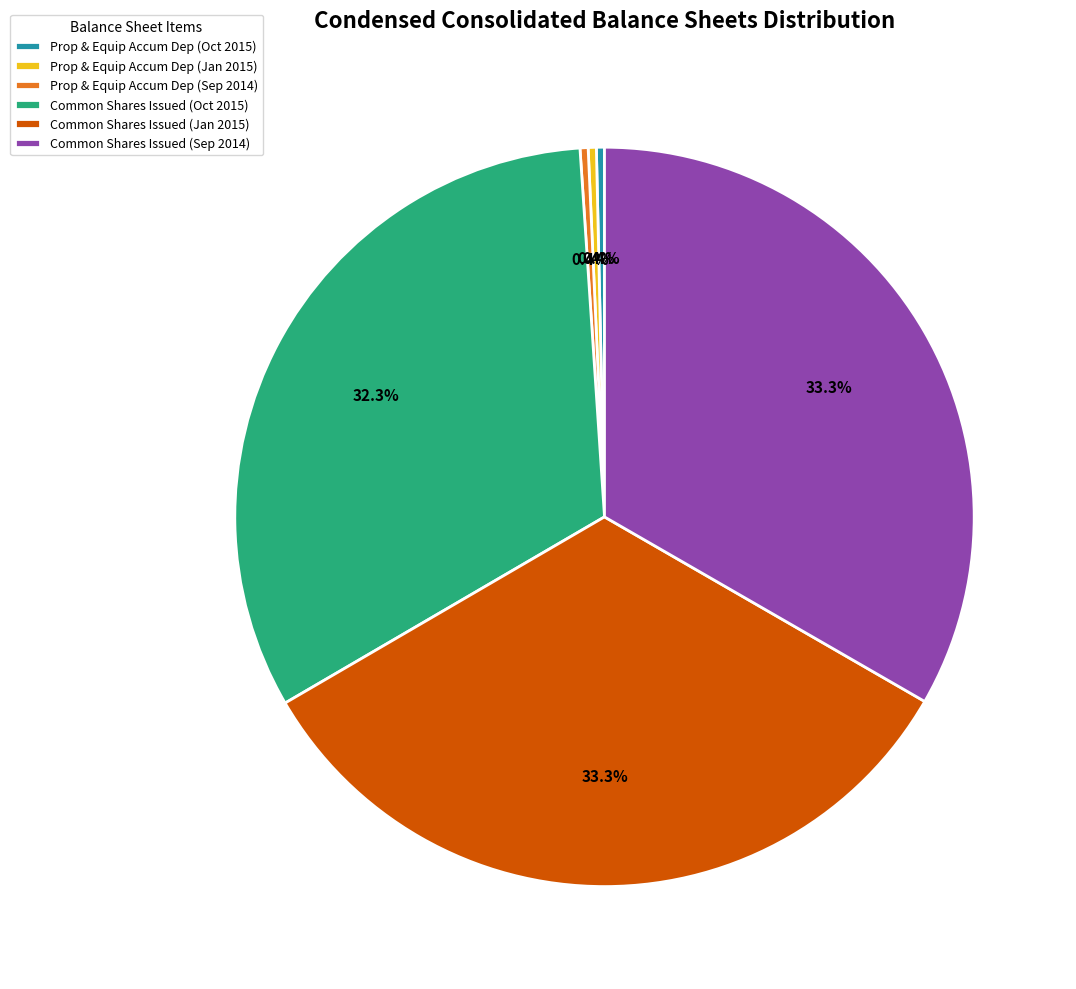

Combined, do Common Shares Issued (Oct 2015) and Prop & Equip Accum Dep (Oct 2015) account for over 50%?

No